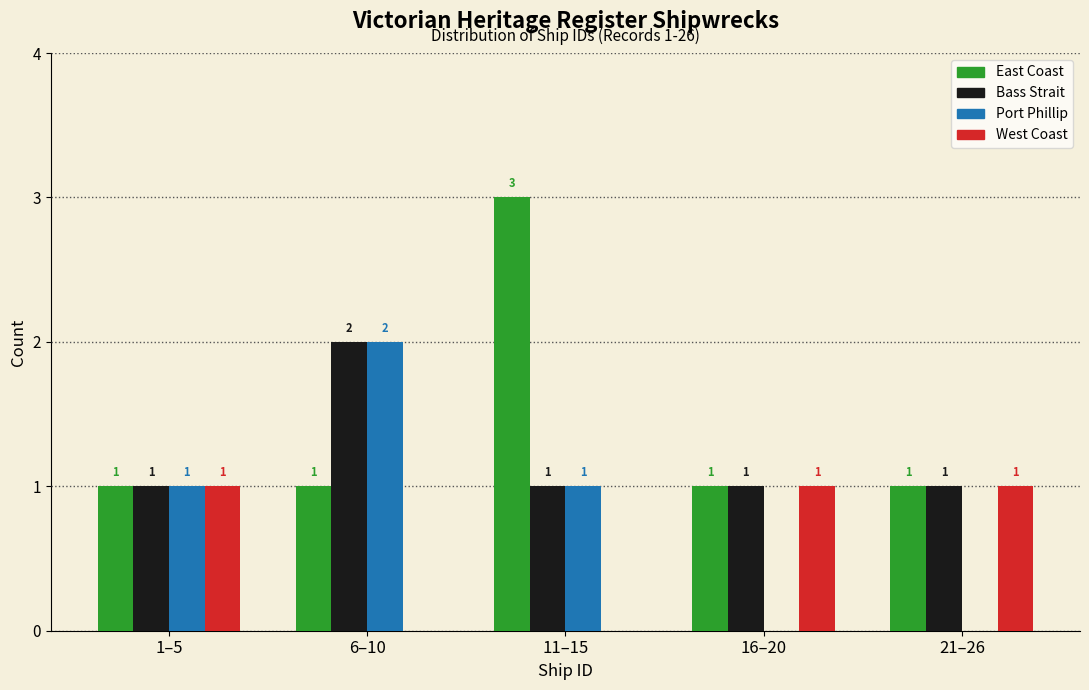

Reading right to left, extract all data points from this chart.

East Coast: 21–26=1	16–20=1	11–15=3	6–10=1	1–5=1
Bass Strait: 21–26=1	16–20=1	11–15=1	6–10=2	1–5=1
Port Phillip: 21–26=0	16–20=0	11–15=1	6–10=2	1–5=1
West Coast: 21–26=1	16–20=1	11–15=0	6–10=0	1–5=1